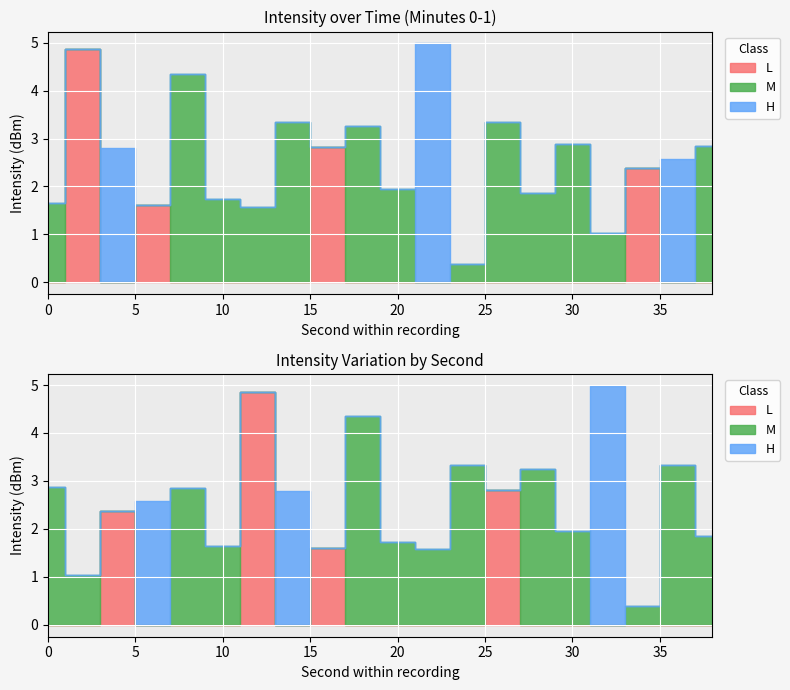

Which series has the largest range (max minus min)?

second_series